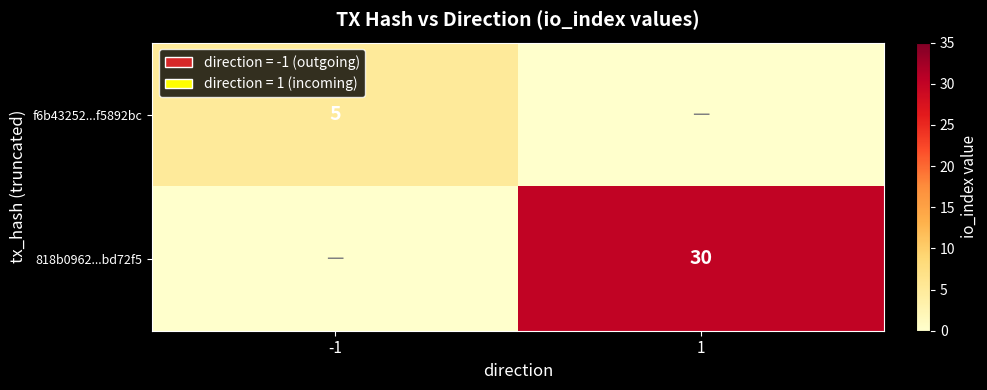

The value of 818b0962...bd72f5 at 1 is 40. True or false?

False